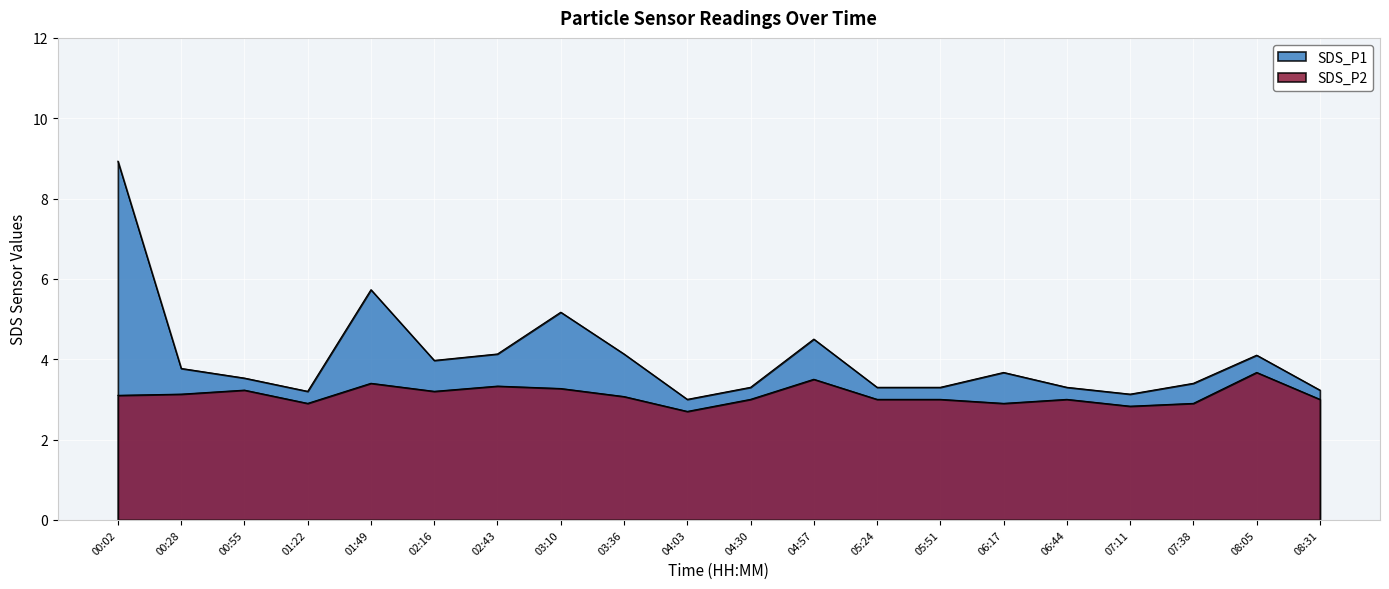

True or false: SDS_P1 has a value of 3.3 at 05:51.

True